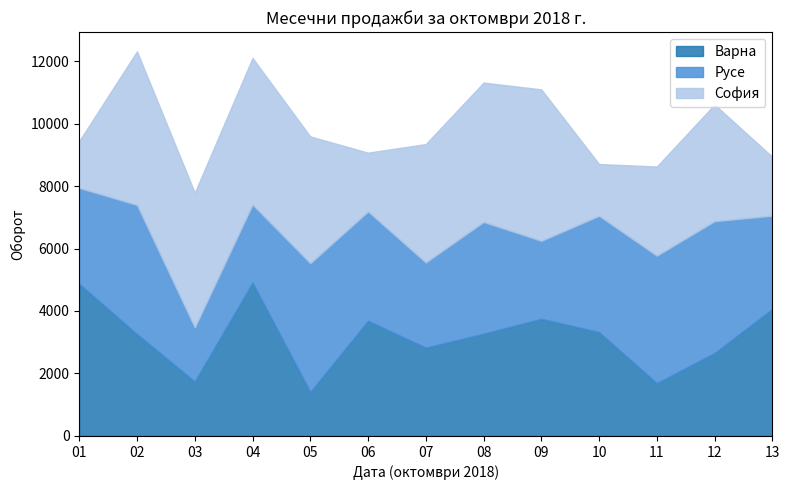

What is the value of the Русе point at the 1st from the left?

3069